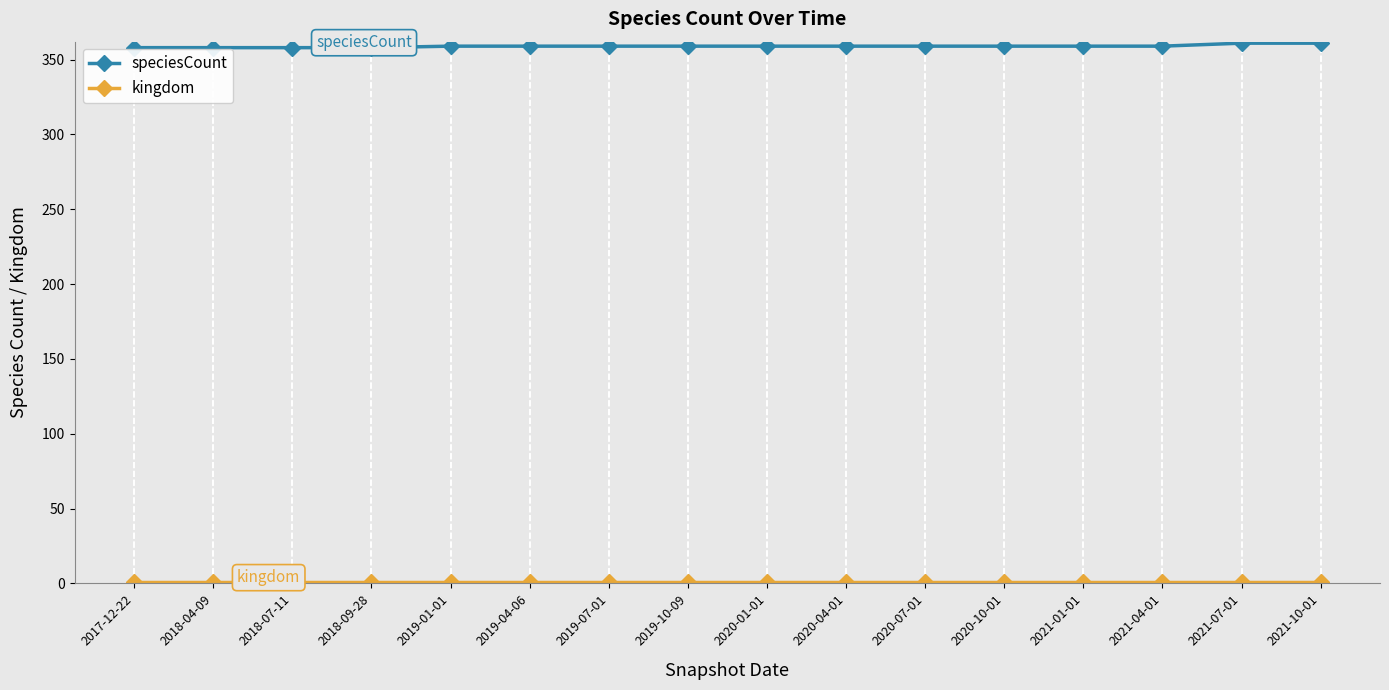

What is the label of the 11th point from the right?

2019-04-06